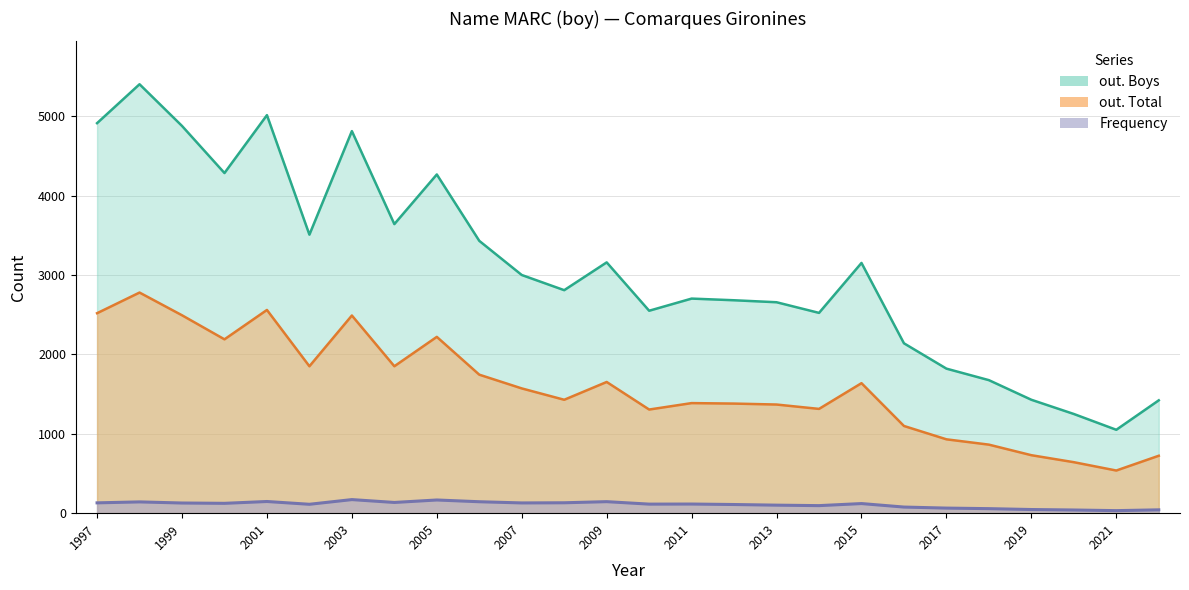

What is the lowest value of the Frequency series?

32